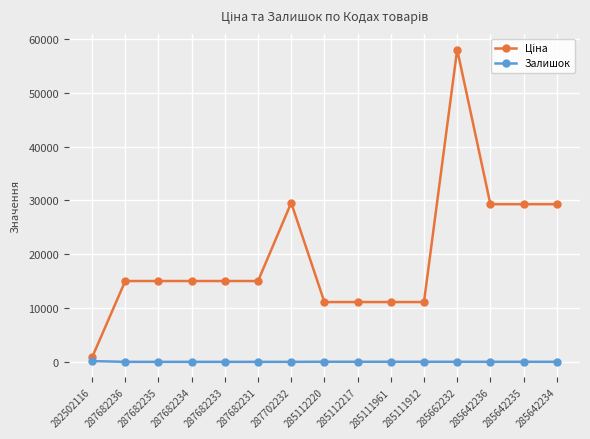

How many lines are shown in the chart?

2